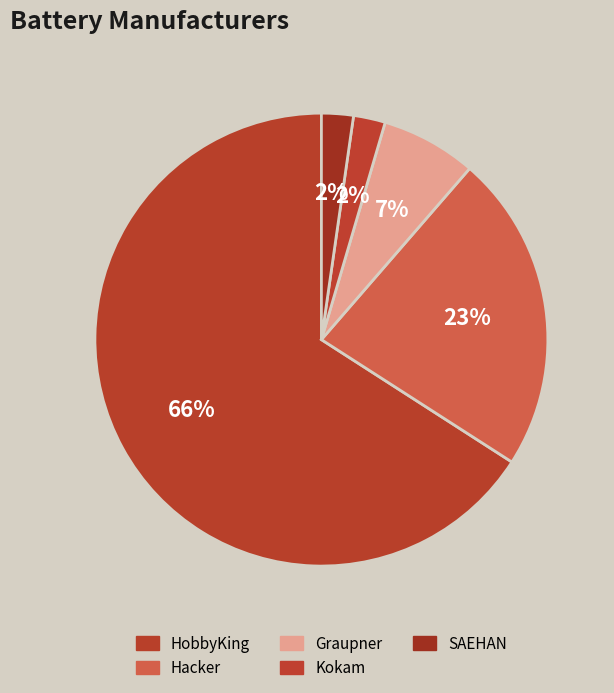

Is it true that Hacker is 14% of the pie?

False